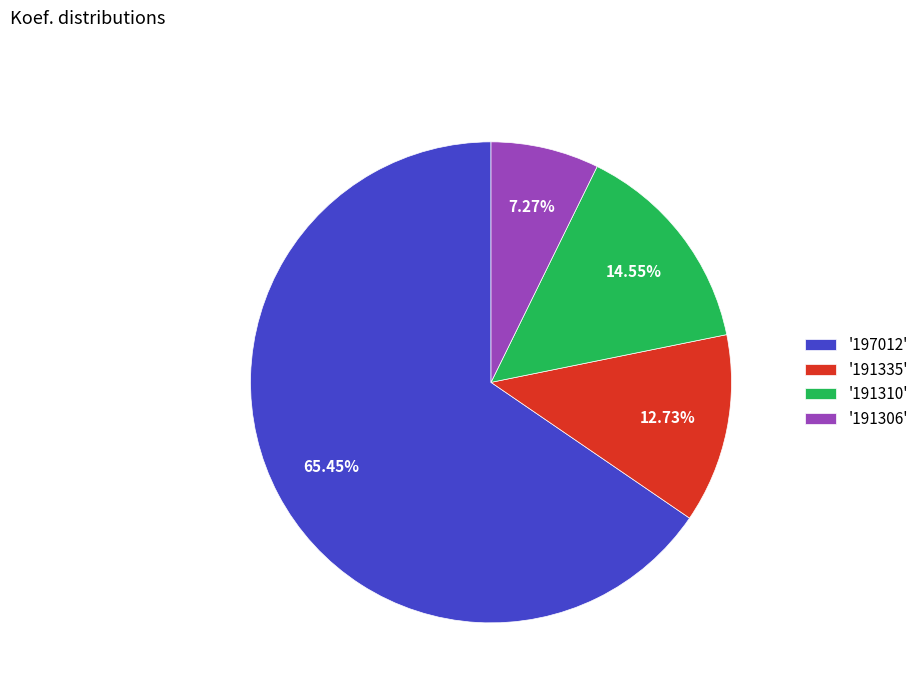

Do '191335' and '191310' together represent more than half of the pie?

No